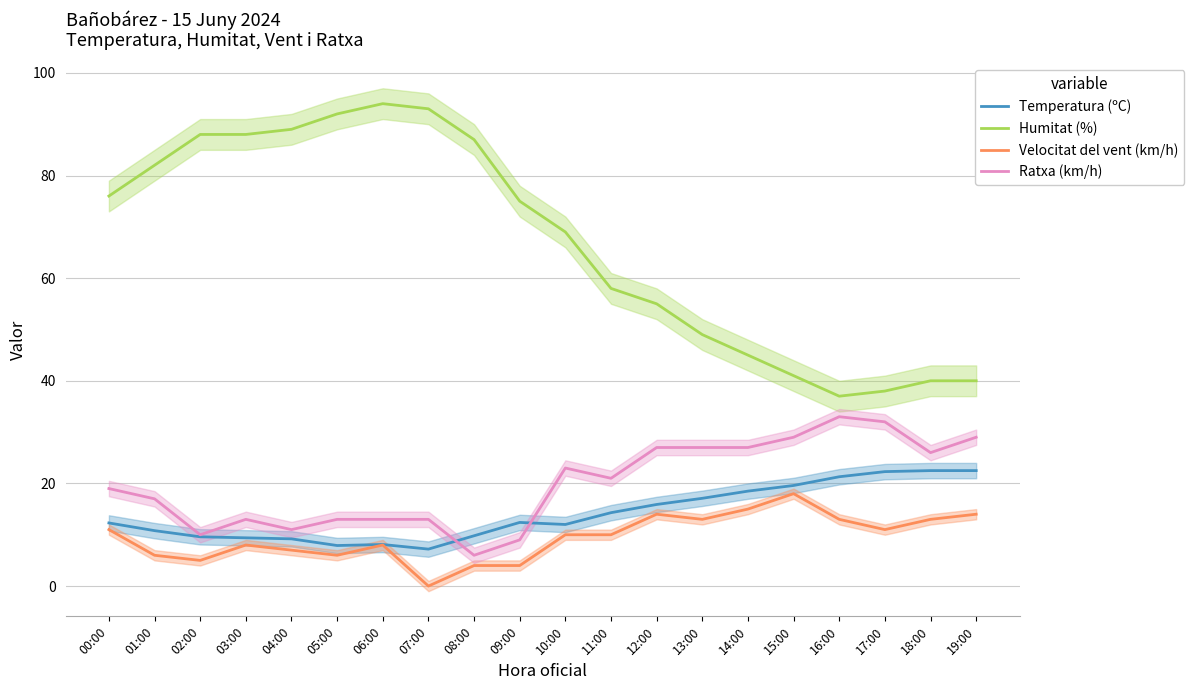

Reading left to right, what are all the values shown in this chart?

Temperatura (ºC): 00:00=12.3	01:00=10.8	02:00=9.6	03:00=9.4	04:00=9.2	05:00=7.9	06:00=8.1	07:00=7.2	08:00=9.8	09:00=12.4	10:00=12.0	11:00=14.3	12:00=15.9	13:00=17.1	14:00=18.5	15:00=19.6	16:00=21.3	17:00=22.3	18:00=22.5	19:00=22.5
Humitat (%): 00:00=76.0	01:00=82.0	02:00=88.0	03:00=88.0	04:00=89.0	05:00=92.0	06:00=94.0	07:00=93.0	08:00=87.0	09:00=75.0	10:00=69.0	11:00=58.0	12:00=55.0	13:00=49.0	14:00=45.0	15:00=41.0	16:00=37.0	17:00=38.0	18:00=40.0	19:00=40.0
Velocitat del vent (km/h): 00:00=11.0	01:00=6.0	02:00=5.0	03:00=8.0	04:00=7.0	05:00=6.0	06:00=8.0	07:00=0.0	08:00=4.0	09:00=4.0	10:00=10.0	11:00=10.0	12:00=14.0	13:00=13.0	14:00=15.0	15:00=18.0	16:00=13.0	17:00=11.0	18:00=13.0	19:00=14.0
Ratxa (km/h): 00:00=19.0	01:00=17.0	02:00=10.0	03:00=13.0	04:00=11.0	05:00=13.0	06:00=13.0	07:00=13.0	08:00=6.0	09:00=9.0	10:00=23.0	11:00=21.0	12:00=27.0	13:00=27.0	14:00=27.0	15:00=29.0	16:00=33.0	17:00=32.0	18:00=26.0	19:00=29.0